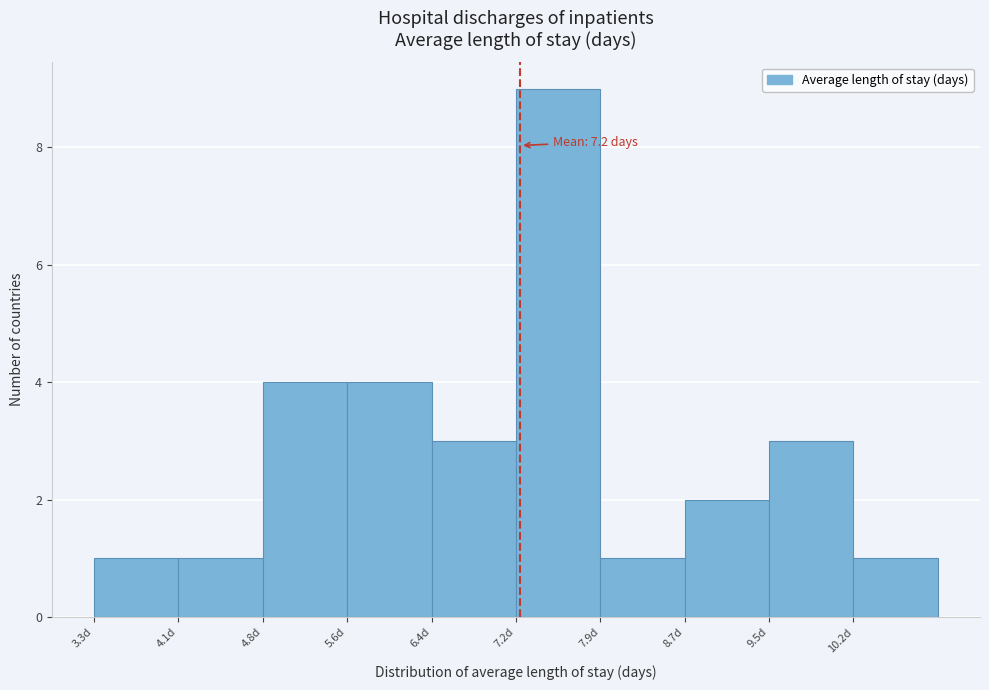

Over which range of the x-axis is the bar tallest?

7.15 to 7.92